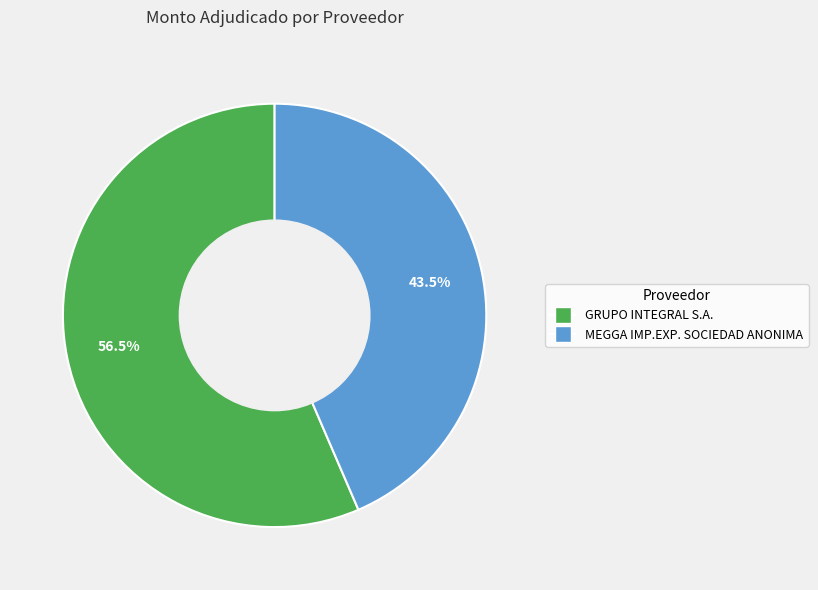

To the nearest percent, what is the combined percentage of MEGGA IMP.EXP. SOCIEDAD ANONIMA and GRUPO INTEGRAL S.A.?

100%